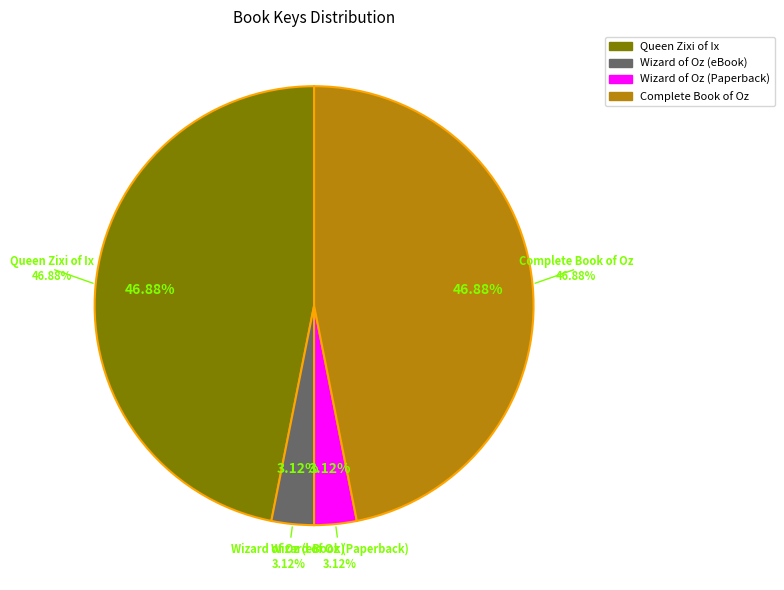

Is there a majority slice in this chart?

No